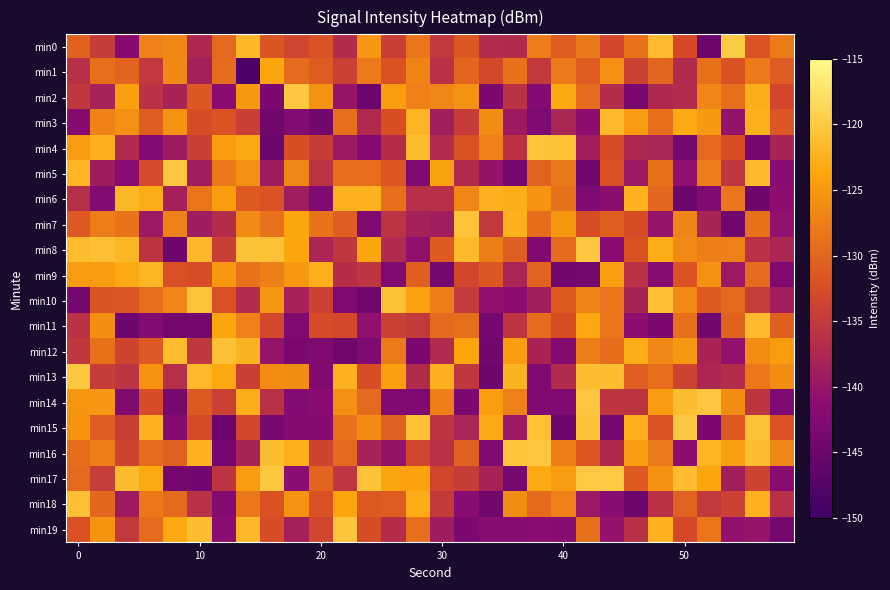

What is the greatest value displayed?

-120.0